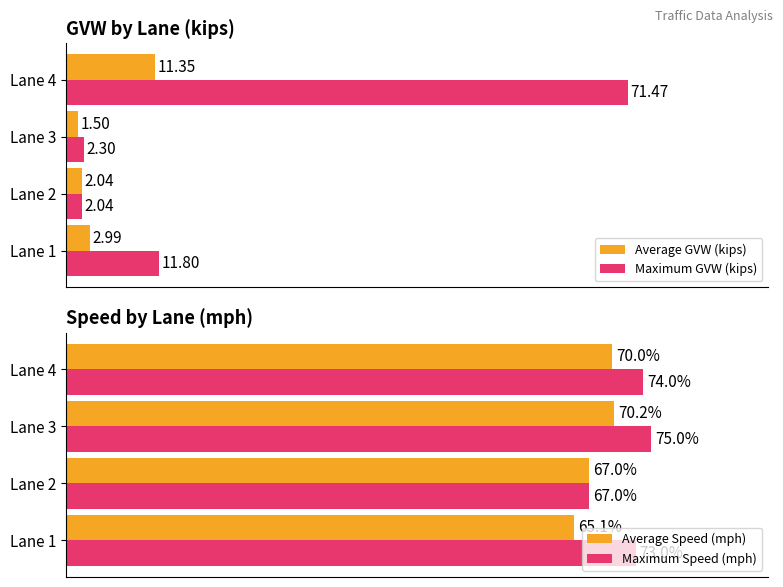

Rank the categories by Average GVW (kips) value from highest to lowest.

Lane 4, Lane 1, Lane 2, Lane 3